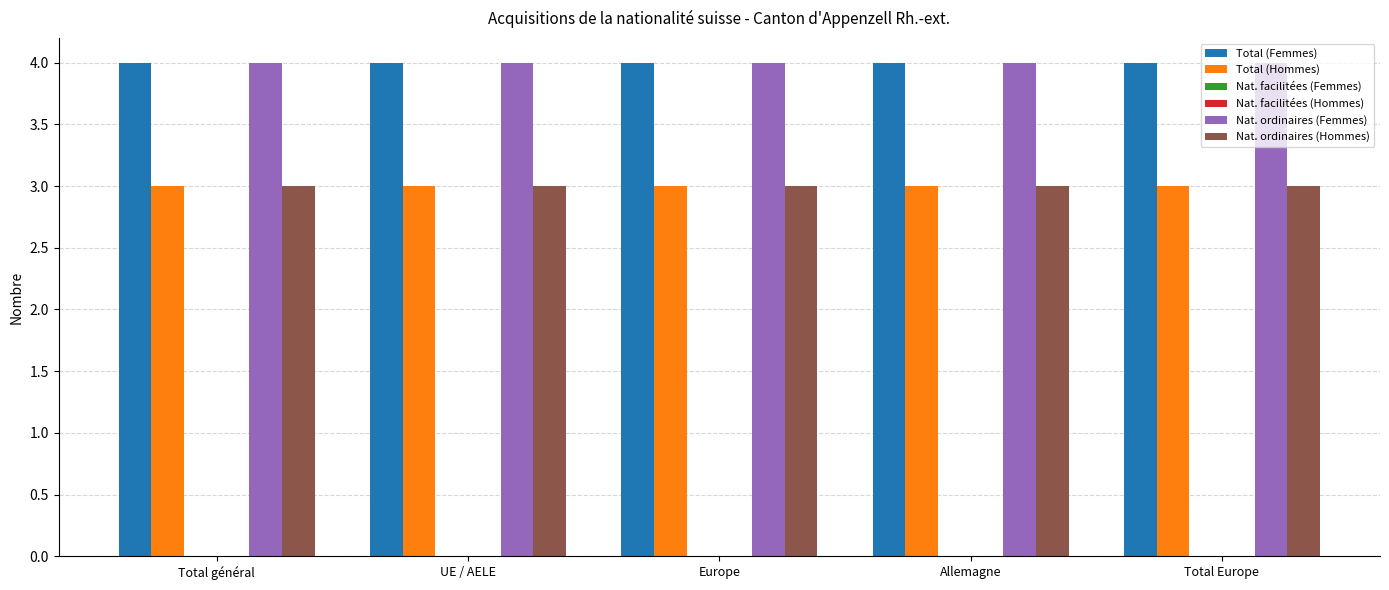

At which label does Nat. ordinaires (Femmes) reach its peak?

Total général